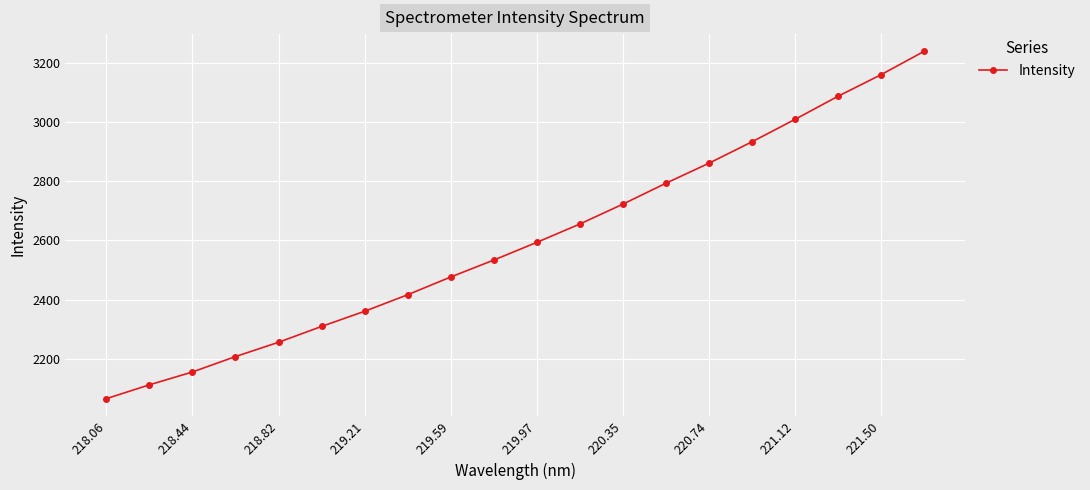

What is the maximum value shown in the chart?

3238.2